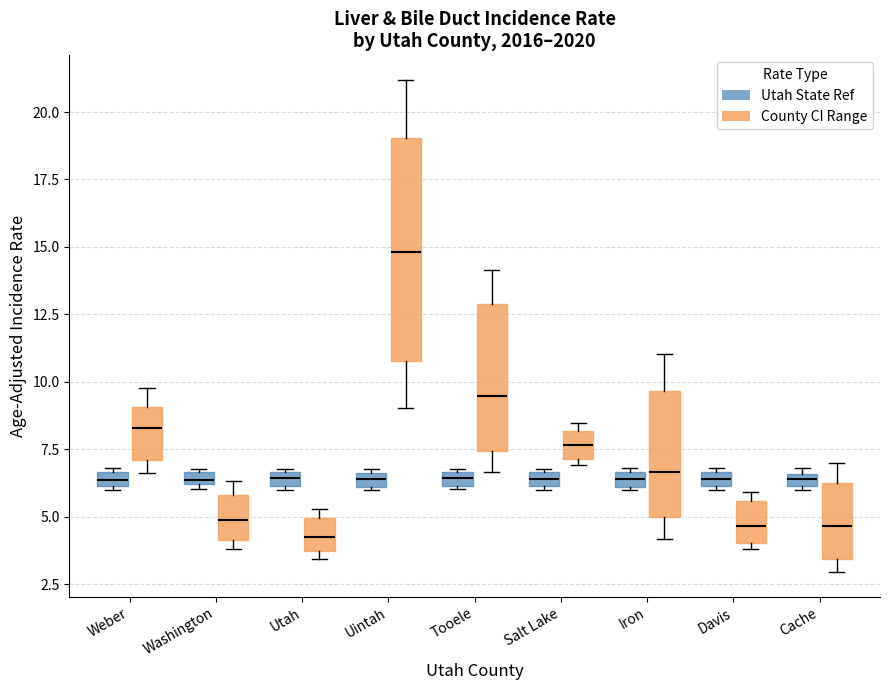

Which box is the tallest, from its lower edge to its upper edge?

Uintah (County CI Range)